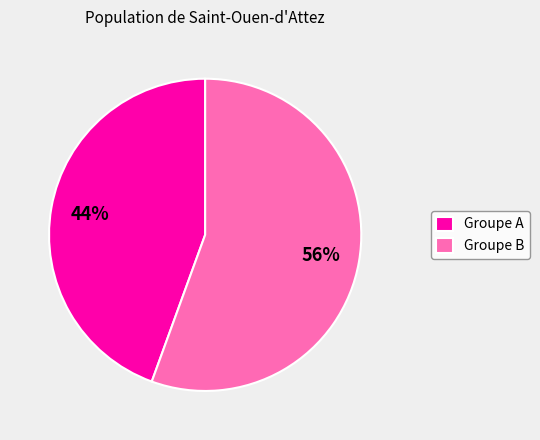

What is the ratio of the value at Groupe A to the value at Groupe B?

0.8